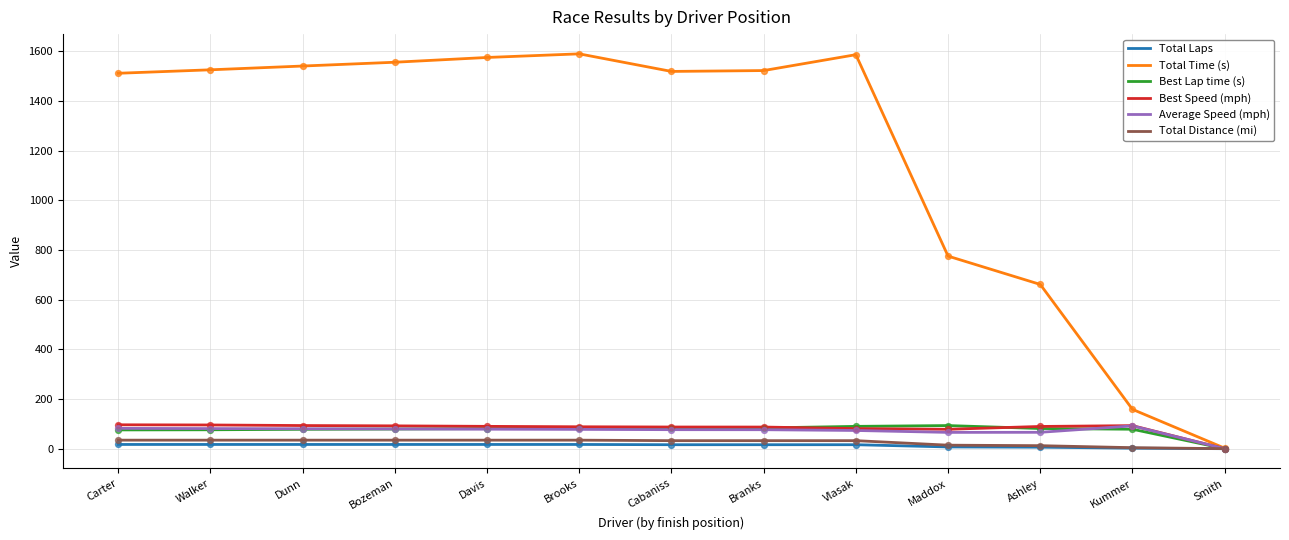

Which series has the widest spread of values?

Total Time (s)